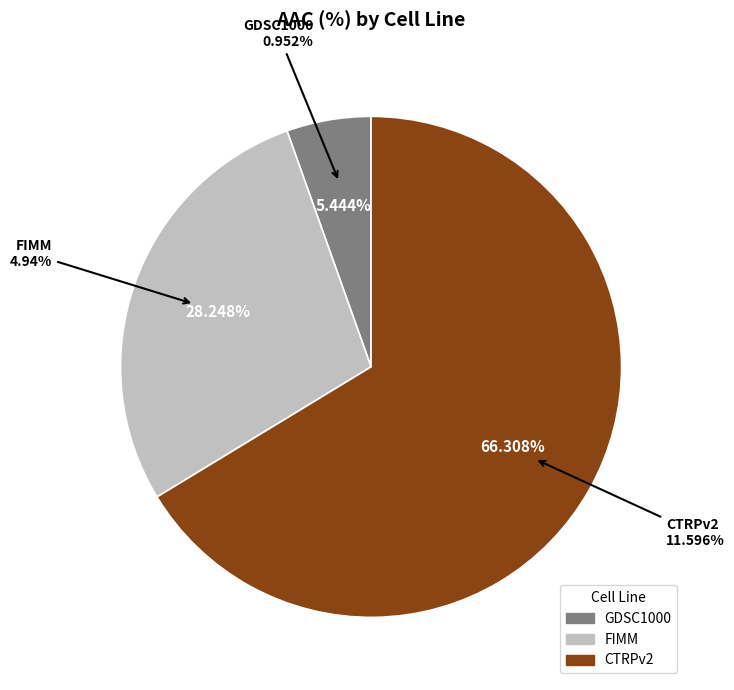

What is the change in value from GDSC1000 to FIMM?

+4.0